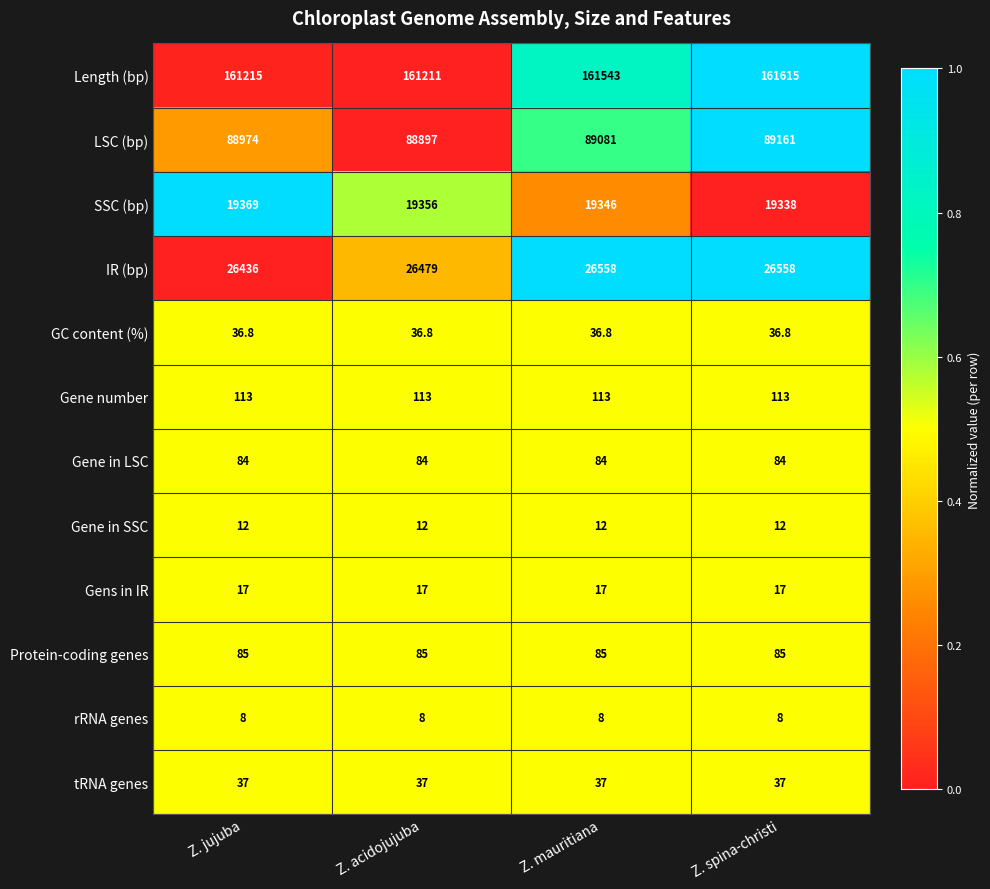

Rank the series at Z. jujuba from lowest to highest value.

rRNA genes, Gene in SSC, Gens in IR, GC content (%), tRNA genes, Gene in LSC, Protein-coding genes, Gene number, SSC (bp), IR (bp), LSC (bp), Length (bp)